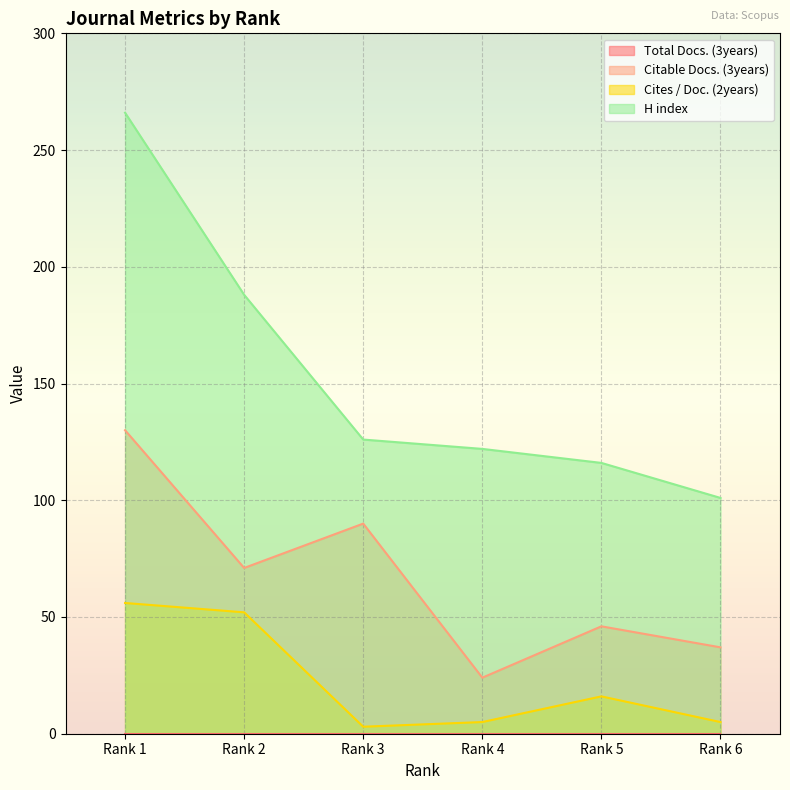

The value of Cites / Doc. (2years) at Rank 3 is 5. True or false?

False